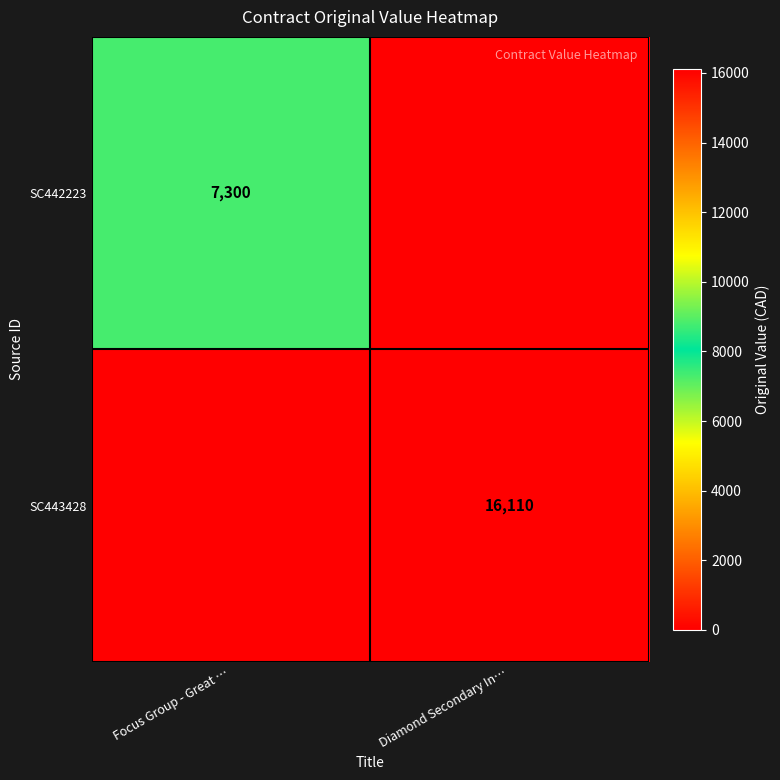

True or false: SC442223 has a value of 7300 at Focus Group - Great ….

True